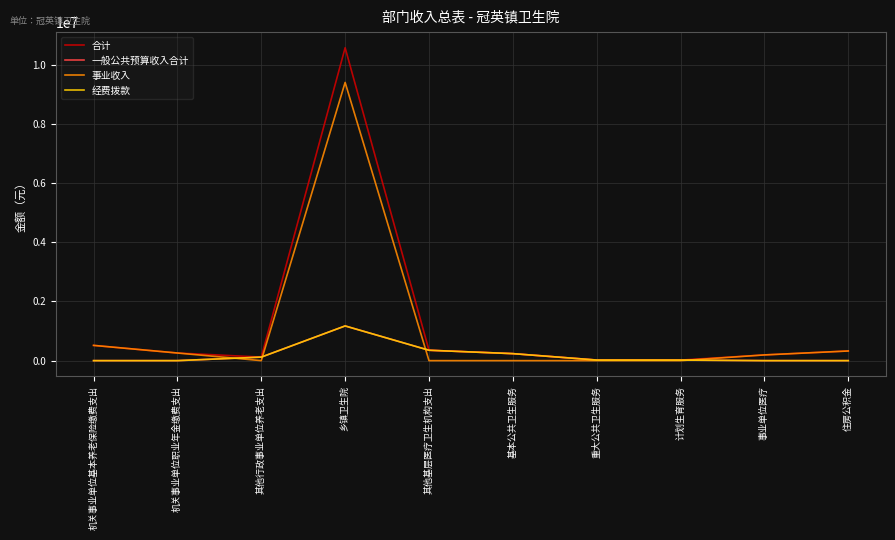

What is the label of the 6th point from the right?

其他基层医疗卫生机构支出